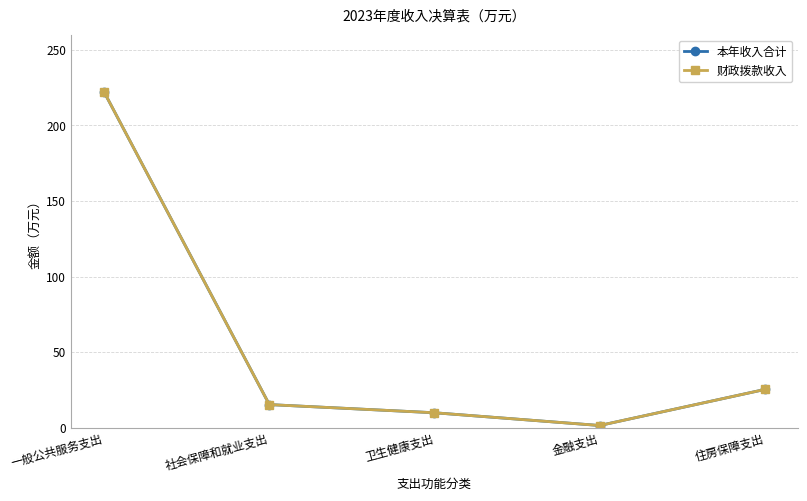

What is the label of the 3rd point from the left?

卫生健康支出